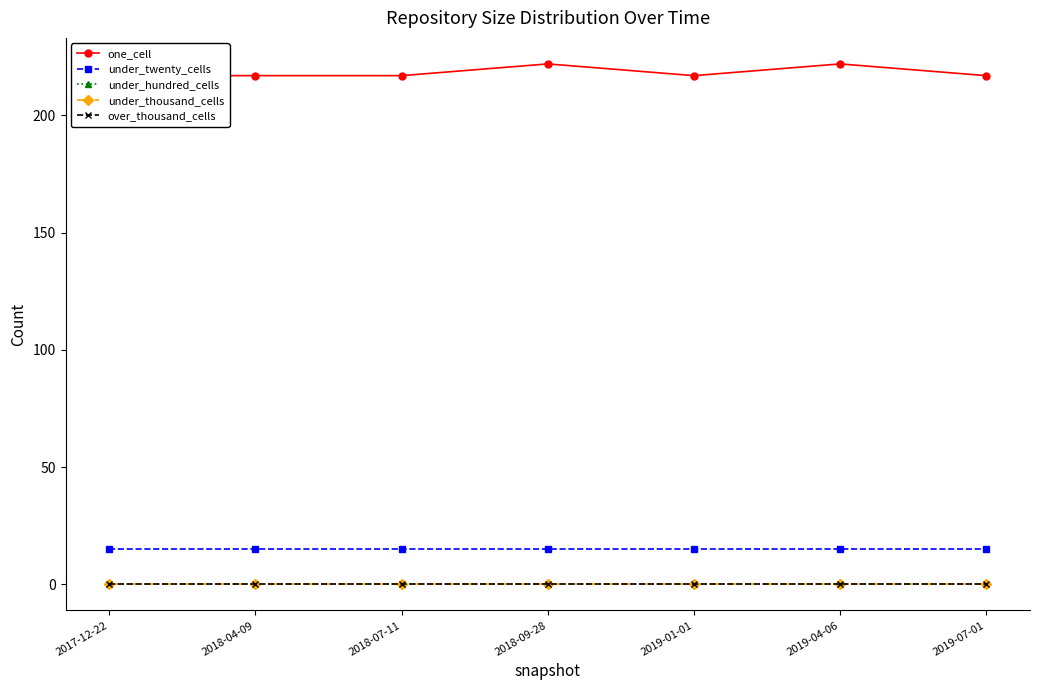

At which category does the chart reach its minimum across all series?

2017-12-22